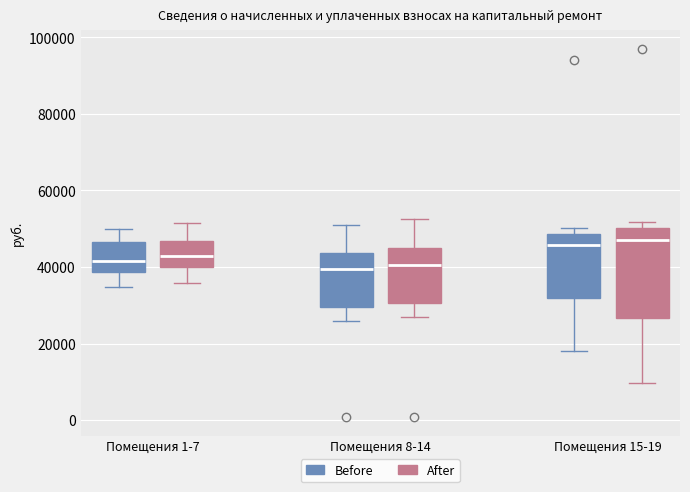

Where is the lower edge of the box for Помещения 8-14 (Before) on the y-axis? The values are not printed on the chart, so give them approximately, as read against the axis.

30000